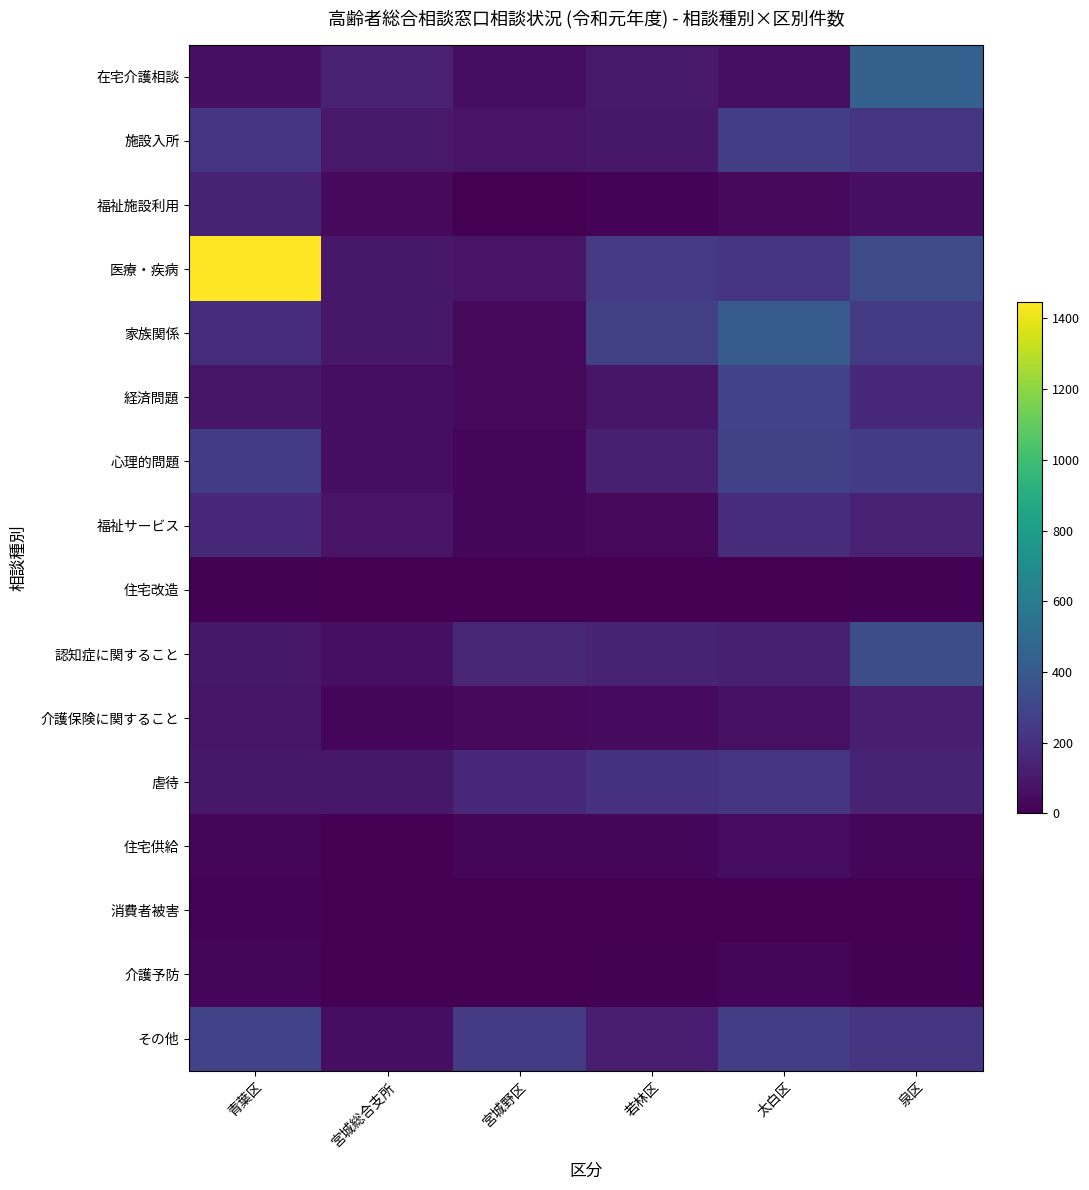

Which series has the largest total across all categories?

医療・疾病